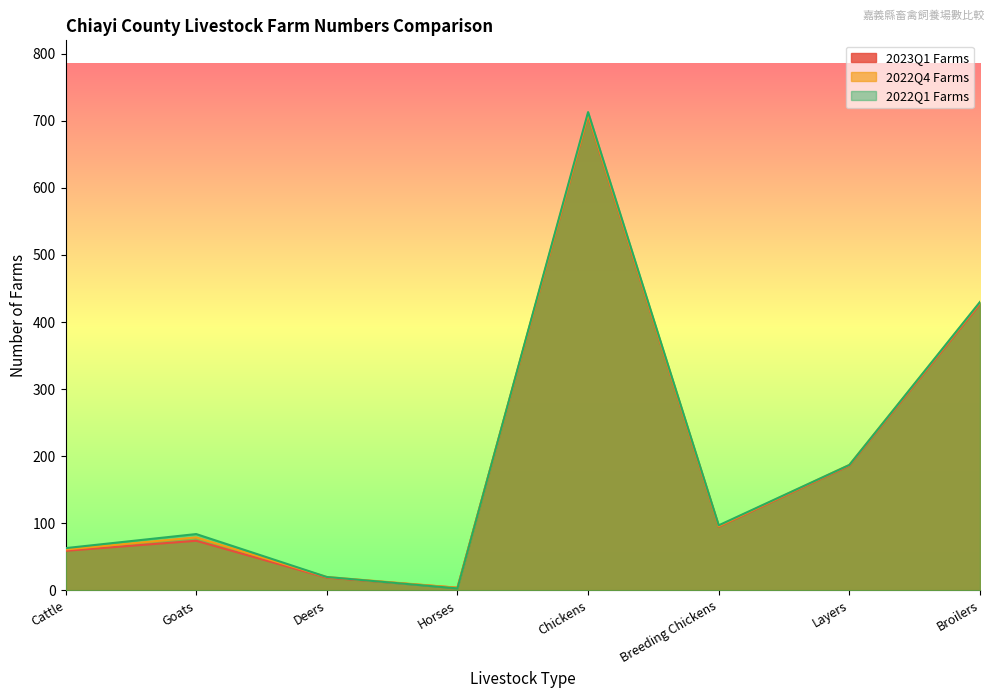

What is the difference between the maximum and minimum values in the 2022Q1 Farms series?

710